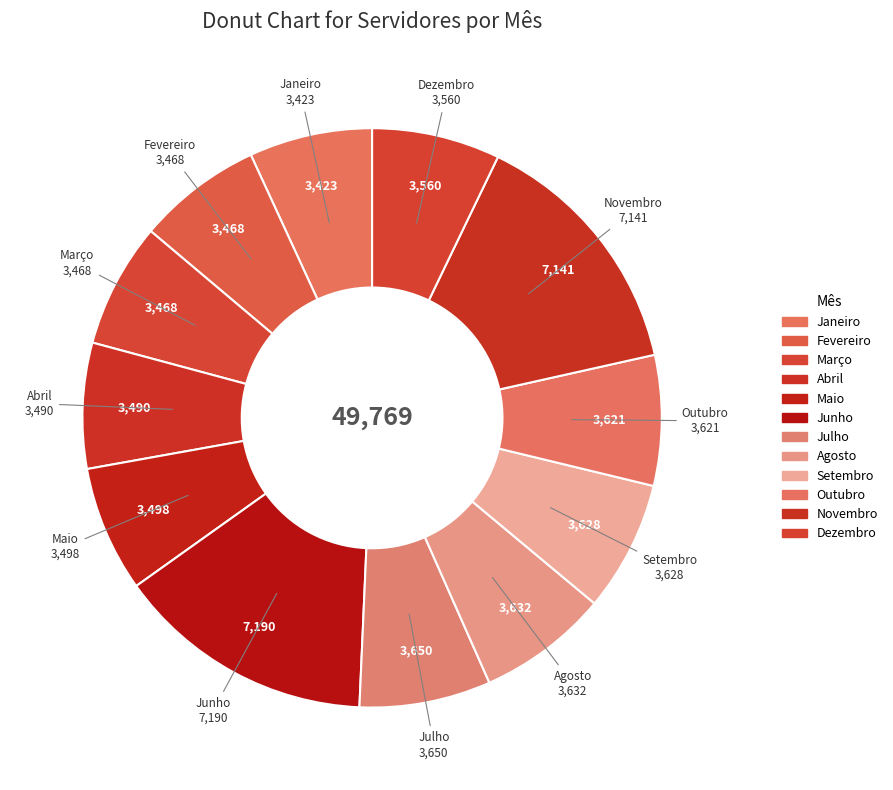

The Agosto slice represents 7% of the pie. True or false?

True